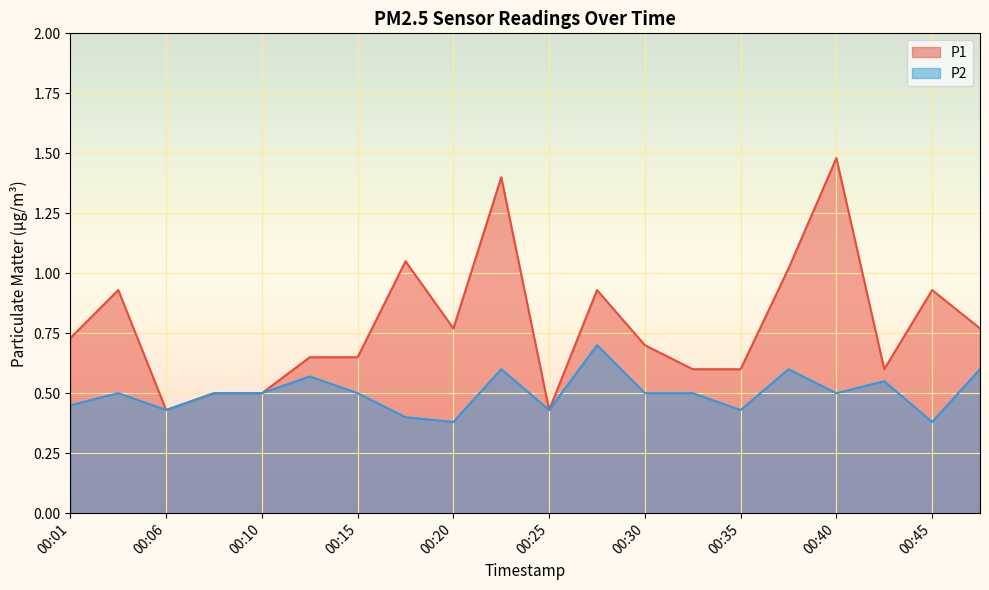

True or false: P2 and P1 cross at least once.

False